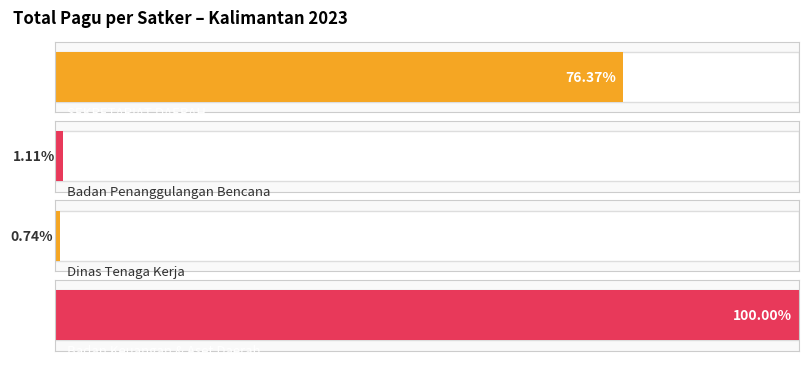

Which category has the highest value across all series?

Honorarium Tim Pelaksana